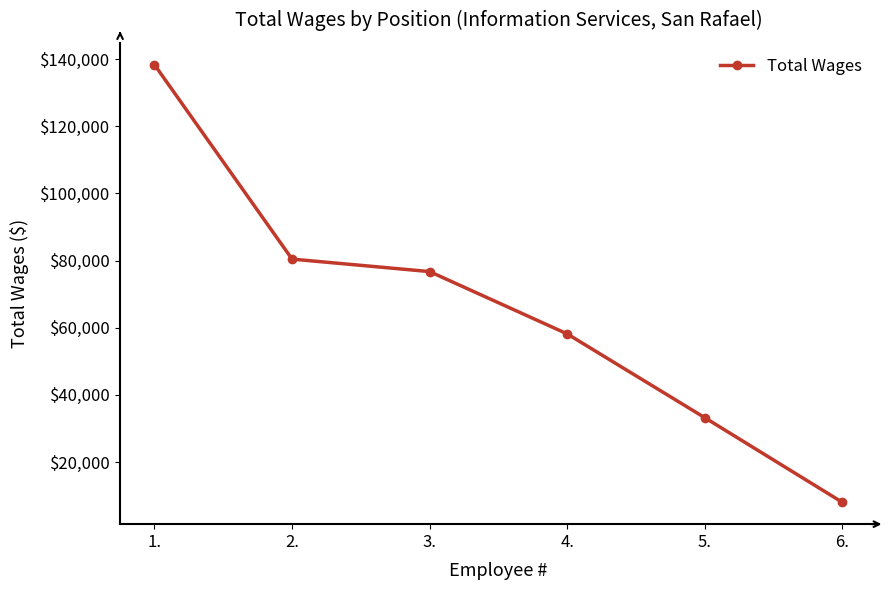

Read the value at 1., to the nearest 100.

138300